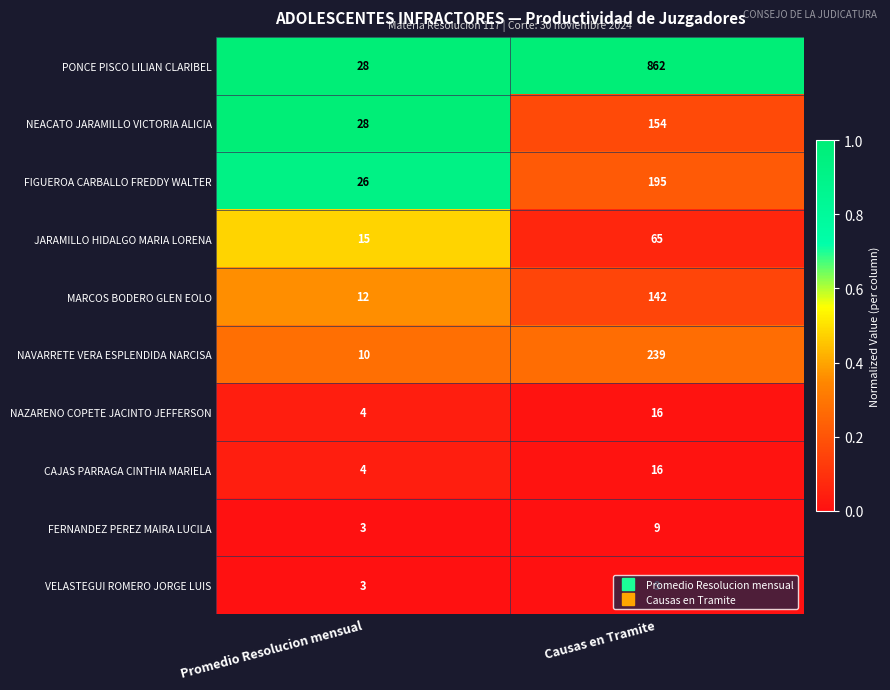

How many series are shown in this chart?

10